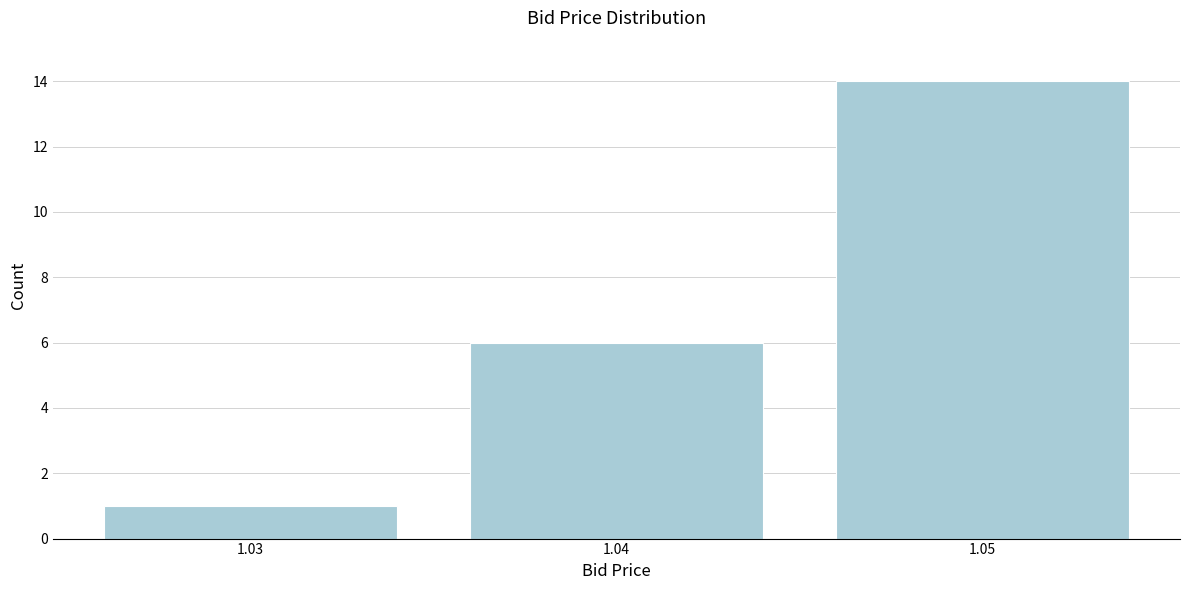

Reading left to right, list all the values displayed in this chart.

1	6	14